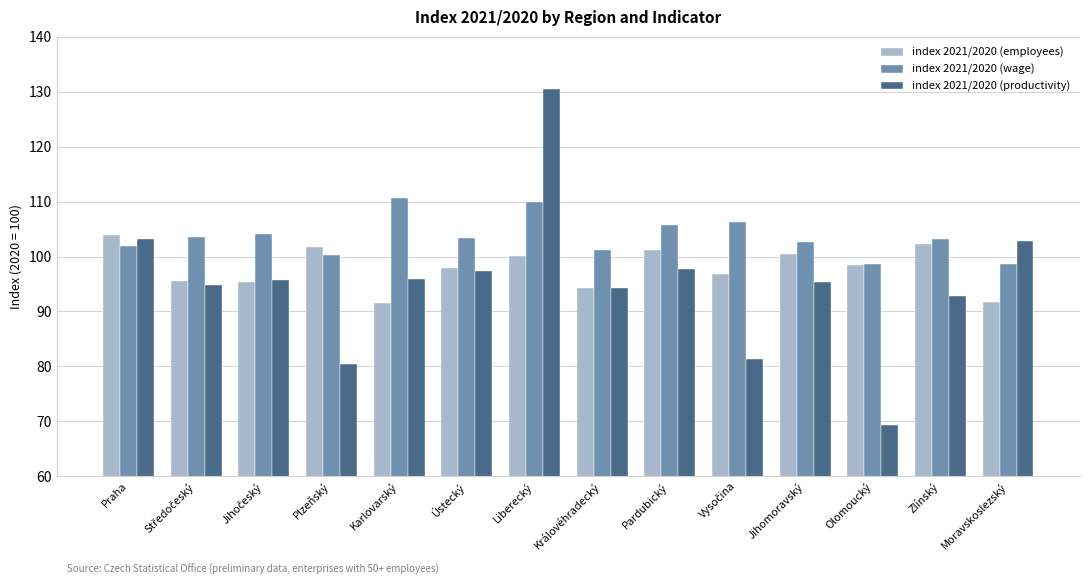

Rank the series at Karlovarský from highest to lowest value.

index 2021/2020 (wage), index 2021/2020 (productivity), index 2021/2020 (employees)